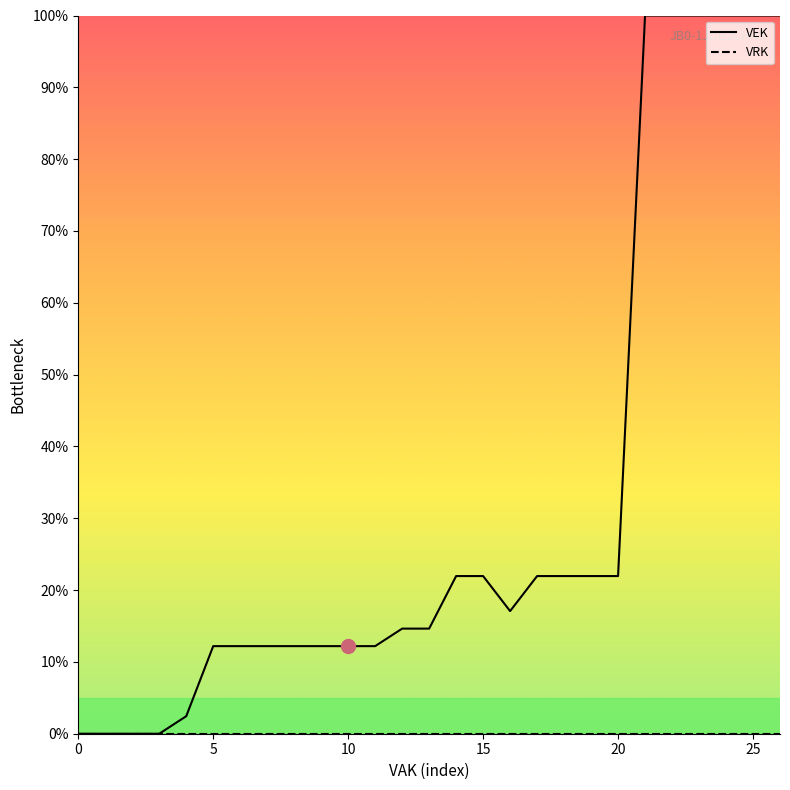

What is the maximum value for VEK?

100.0